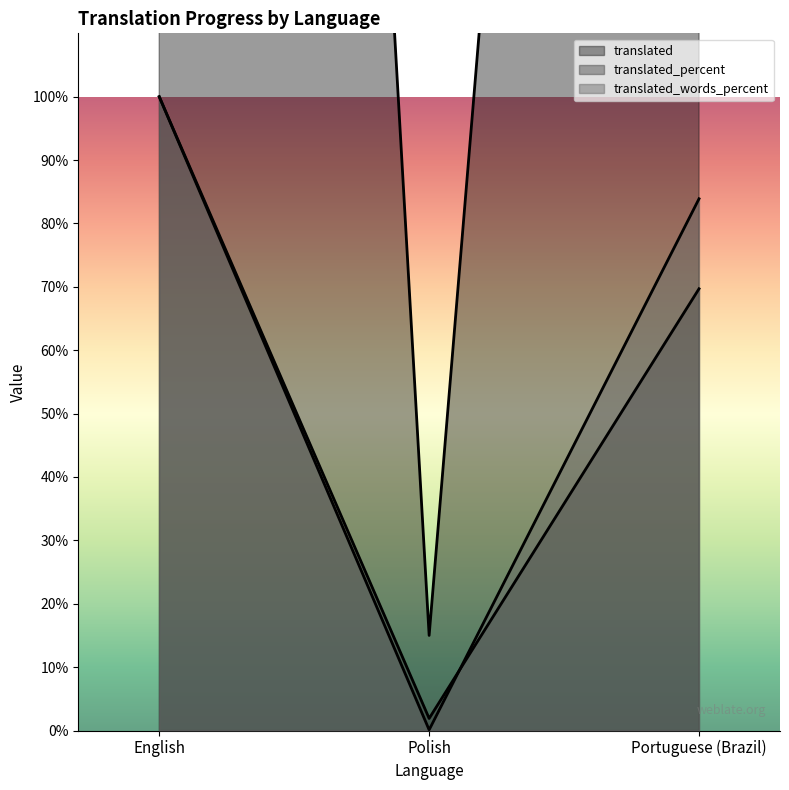

At which label is translated_percent closest to 50?

Portuguese (Brazil)